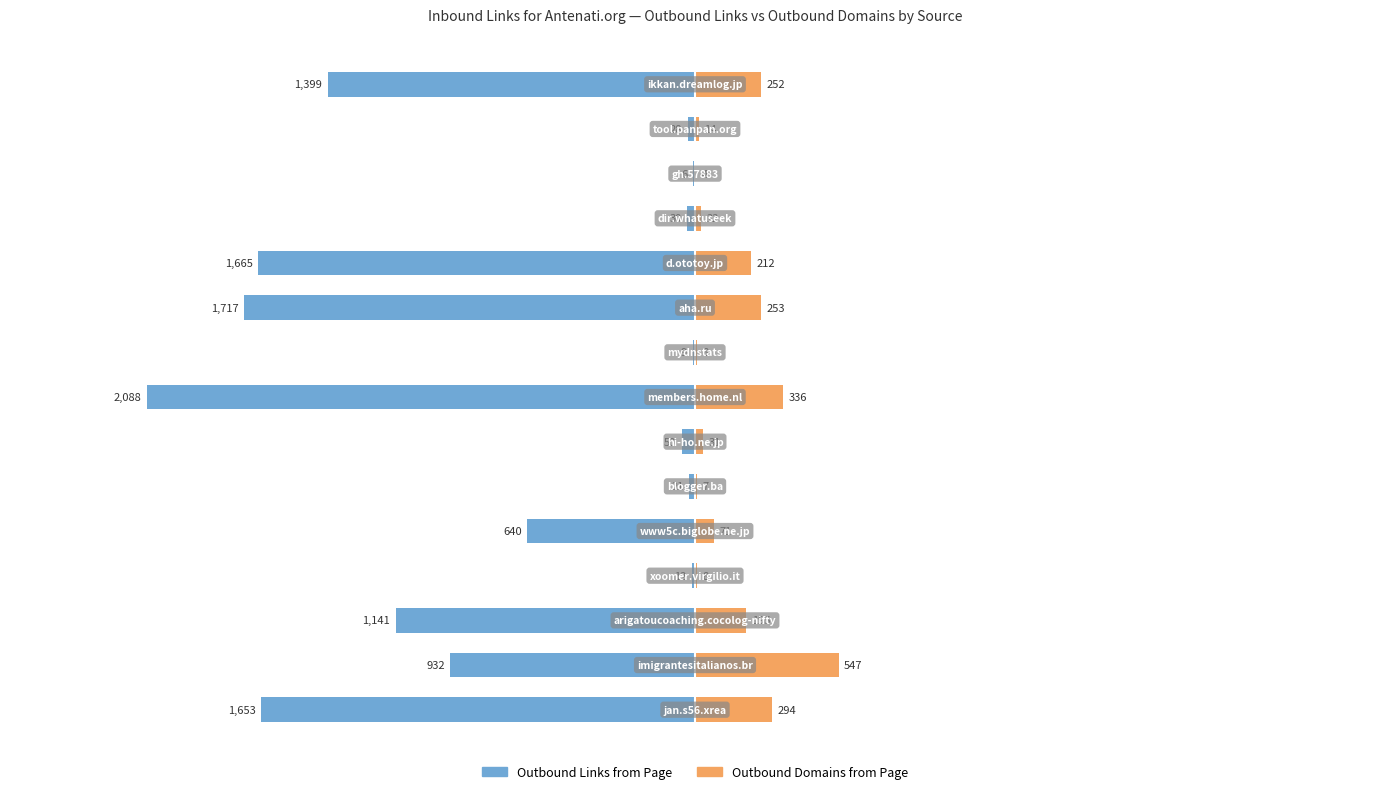

What are all the series names shown in the legend?

Outbound Links from Page, Outbound Domains from Page